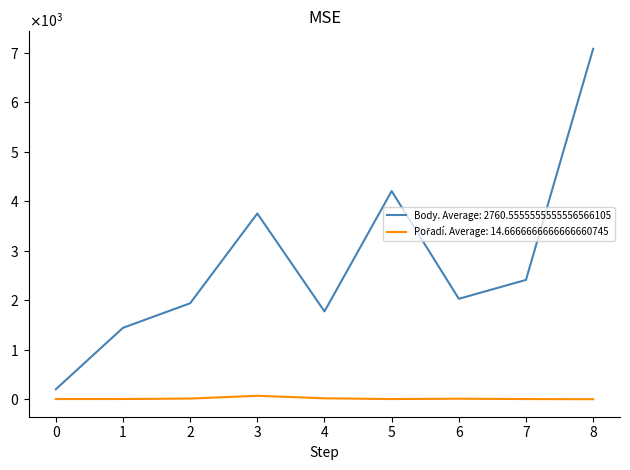

Does the chart display data point markers on the line(s)?

No